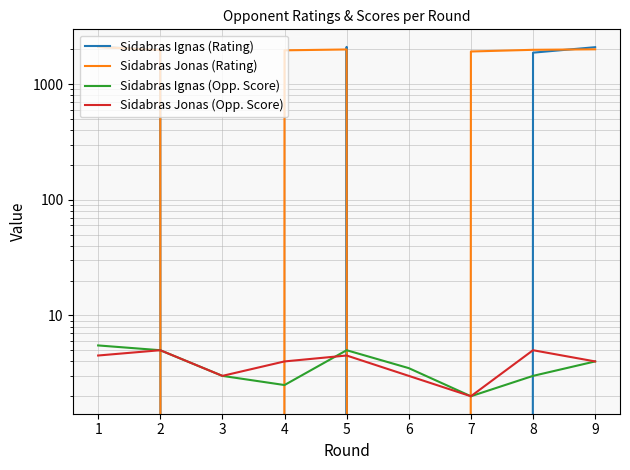

Does the chart display data point markers on the line(s)?

No